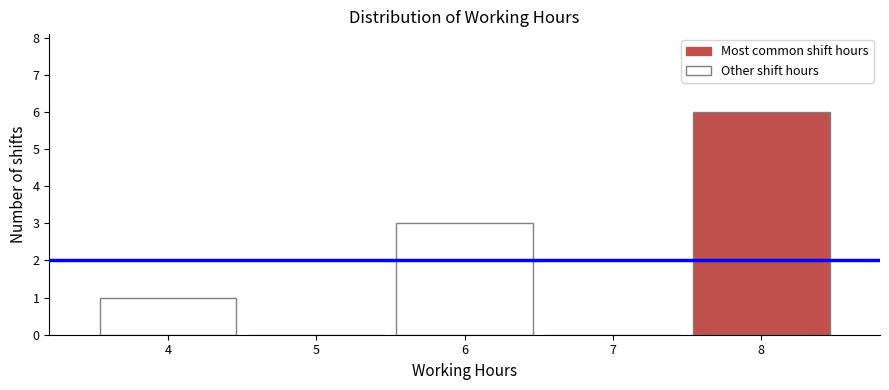

Which range on the x-axis has the tallest bar?

7.5 to 8.5